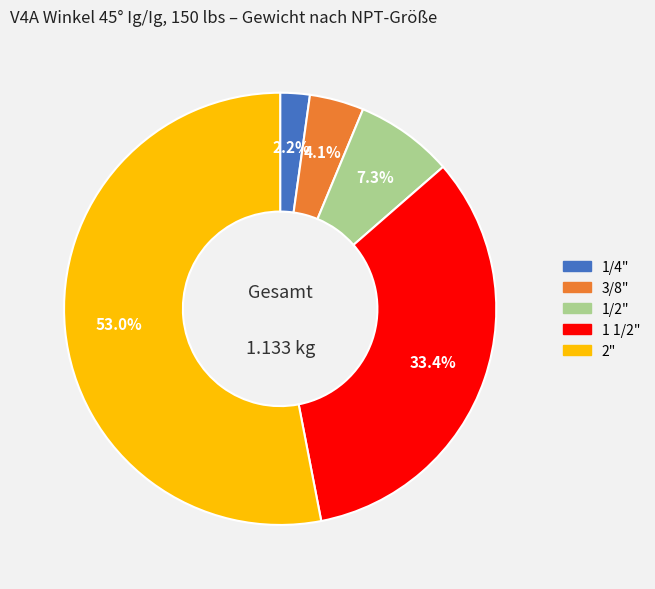

How many slices are in this pie chart?

5